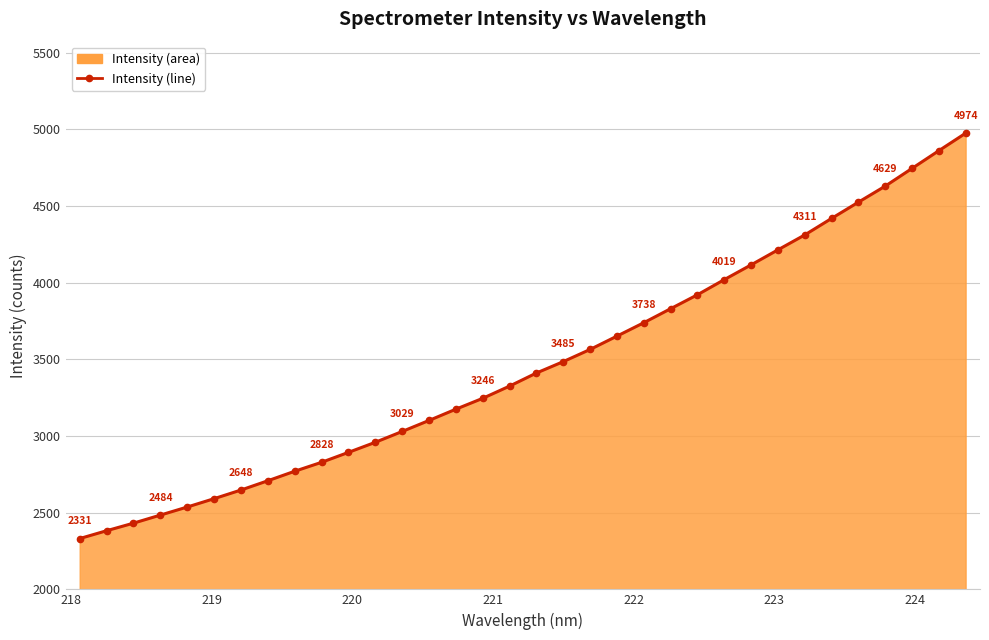

What is the sum of all values?

117848.7